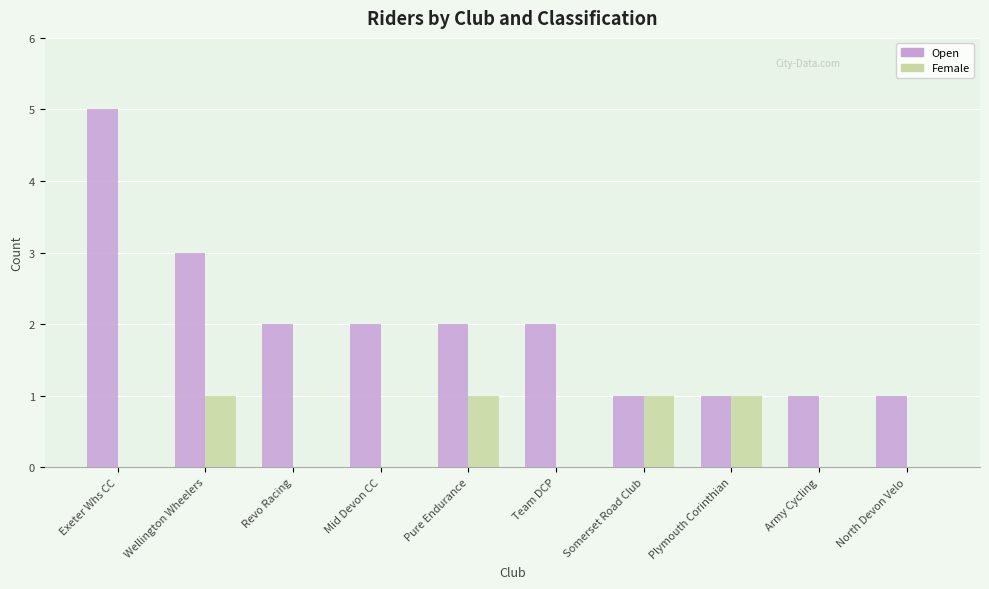

The value of Open at Mid Devon CC is 1. True or false?

False